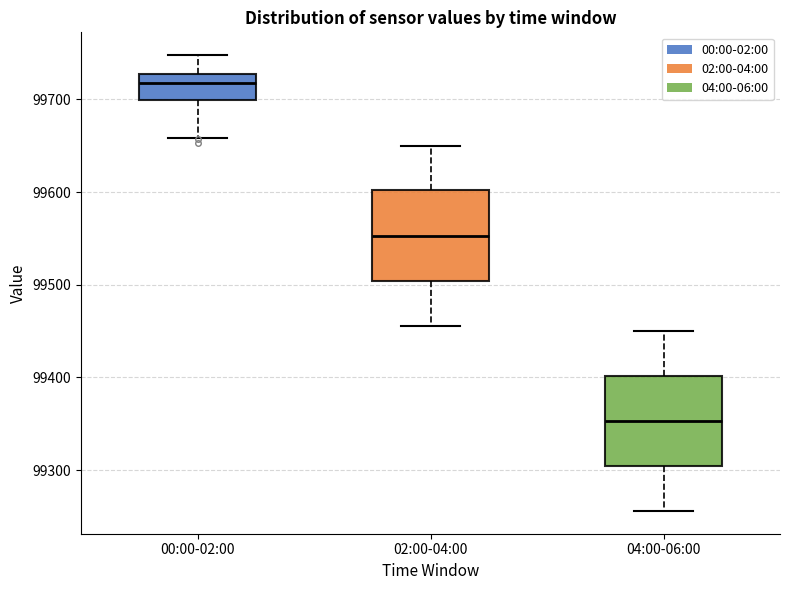

Which box has the lowest median line?

04:00-06:00